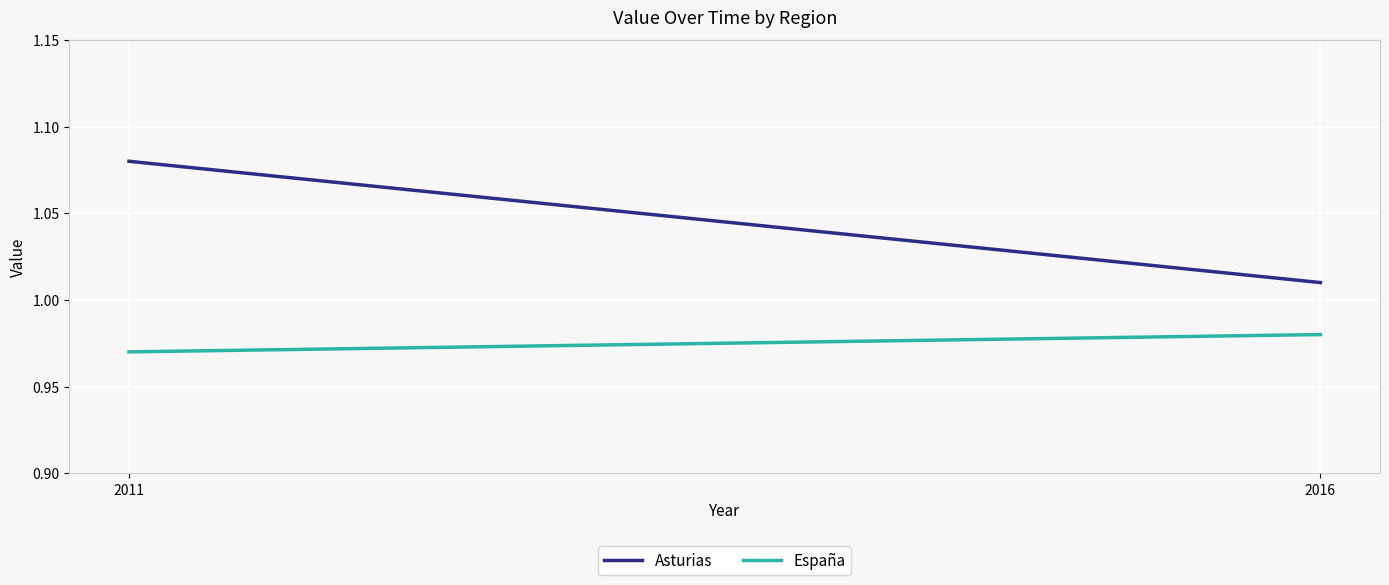

Does the chart display data point markers on the line(s)?

No